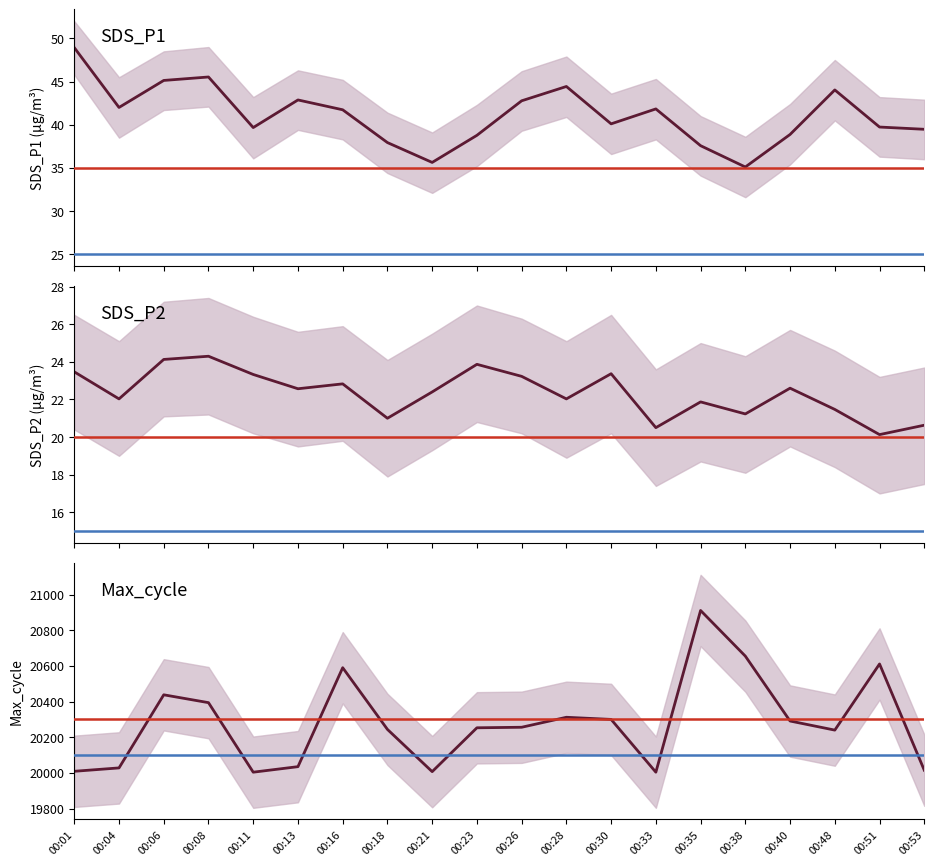

Which series has the widest spread of values?

Max_cycle